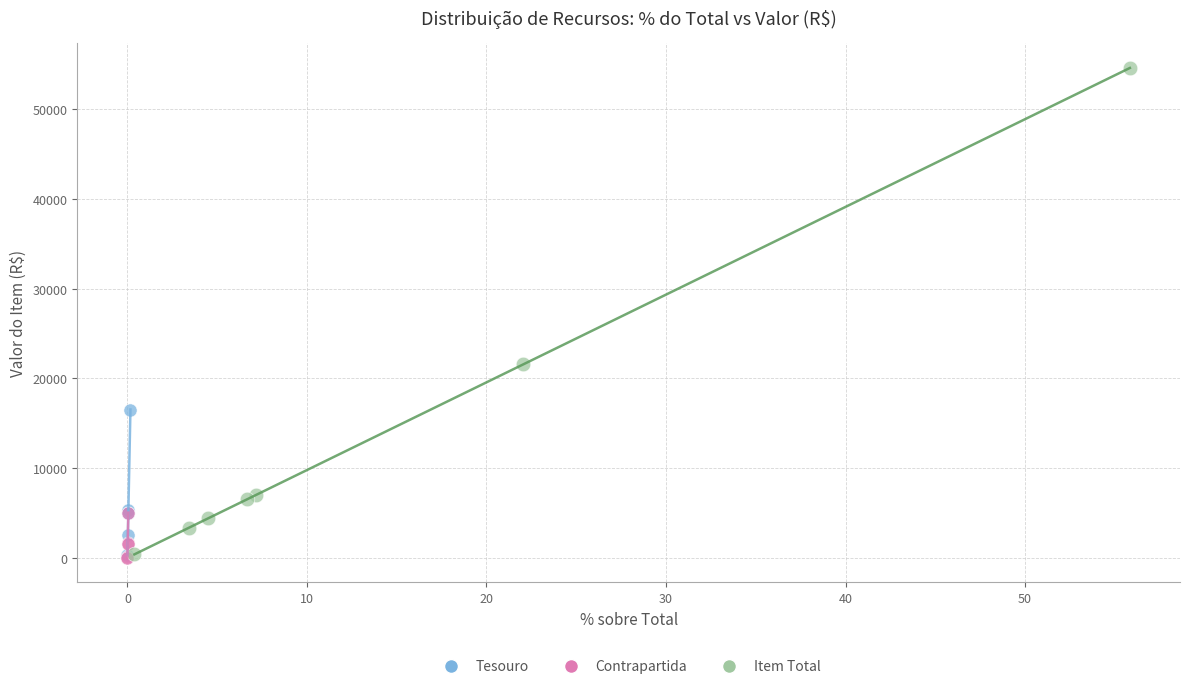

Which series has the largest Y range (max minus min)?

Item Total